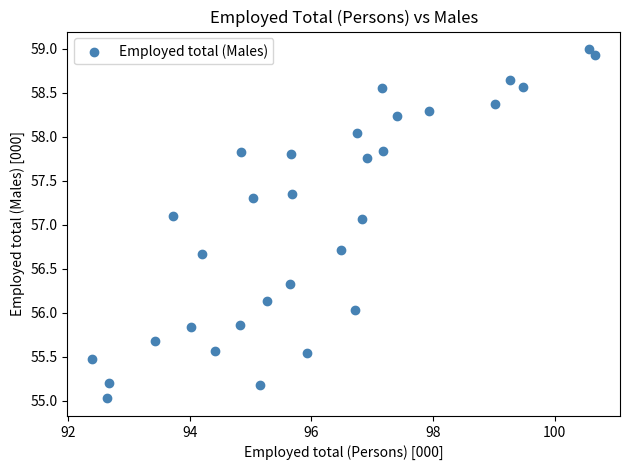

What is the range of X values (max minus min)?

8.3